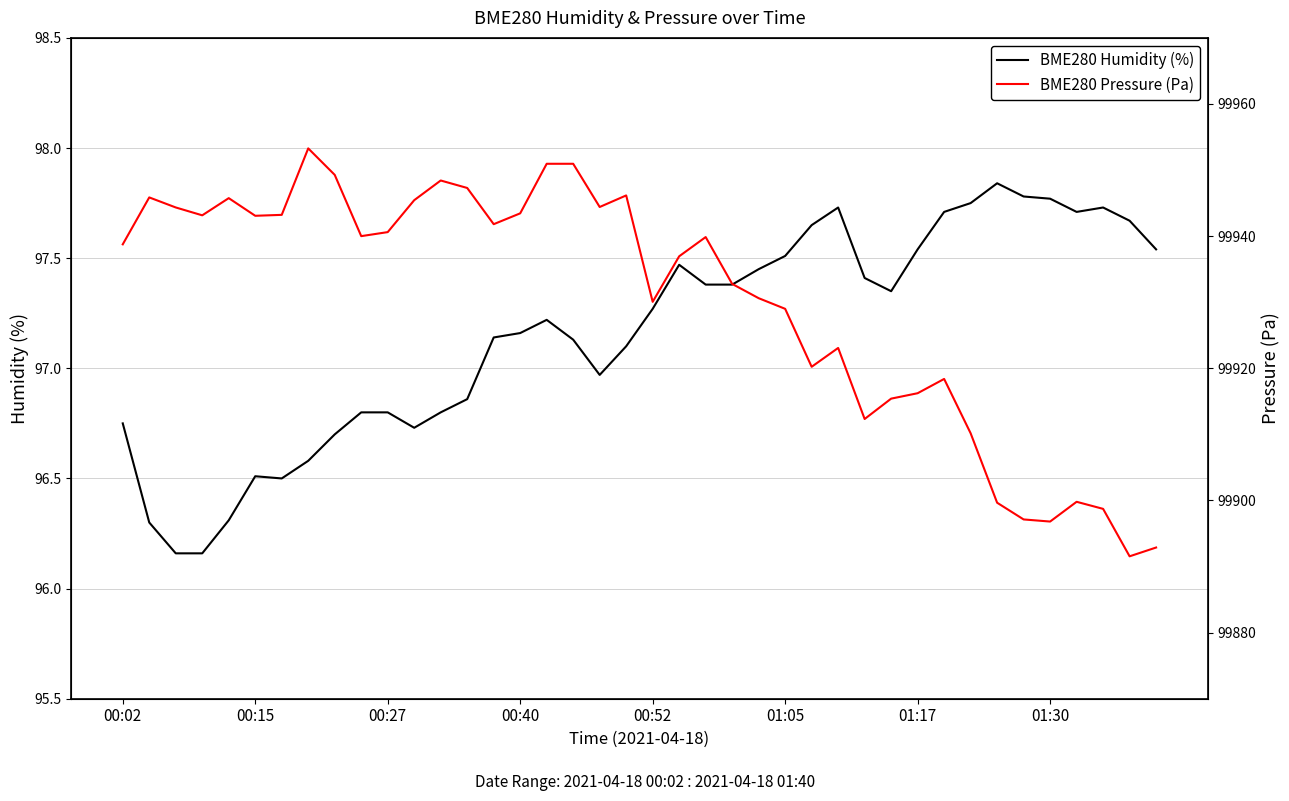

What is the greatest value displayed?

99953.3